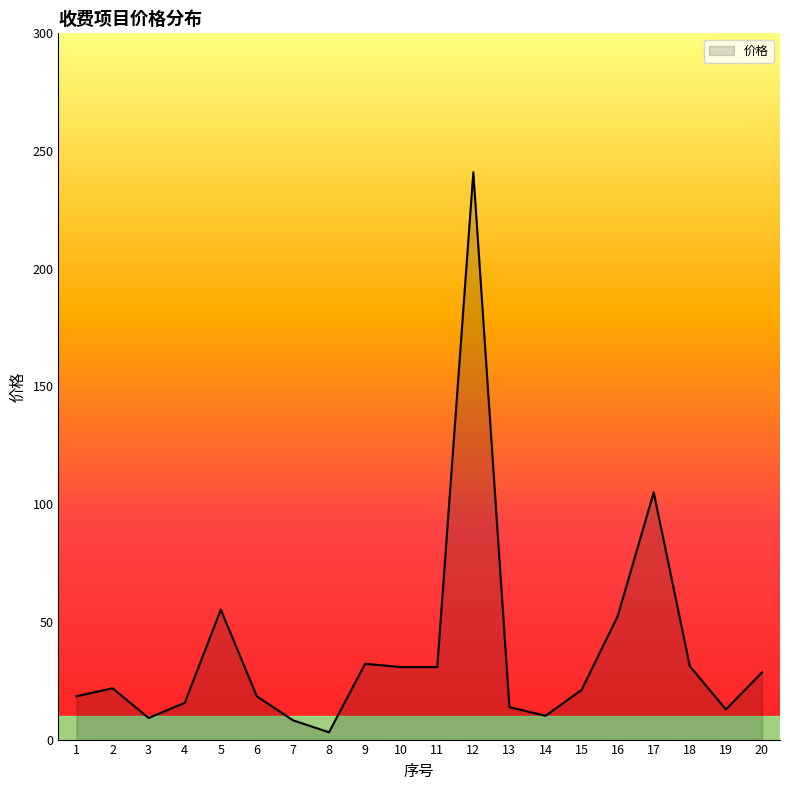

What is the greatest value displayed?

241.0